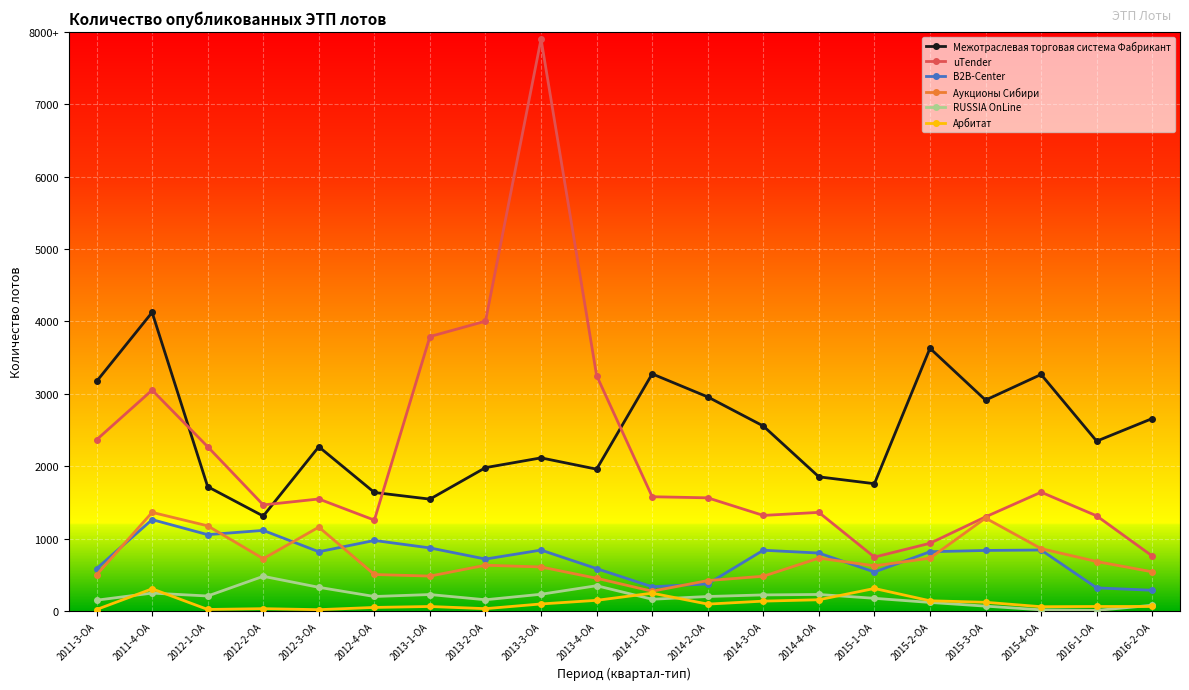

At which category does Межотраслевая торговая система Фабрикант reach its first local valley?

2012-2-ОА